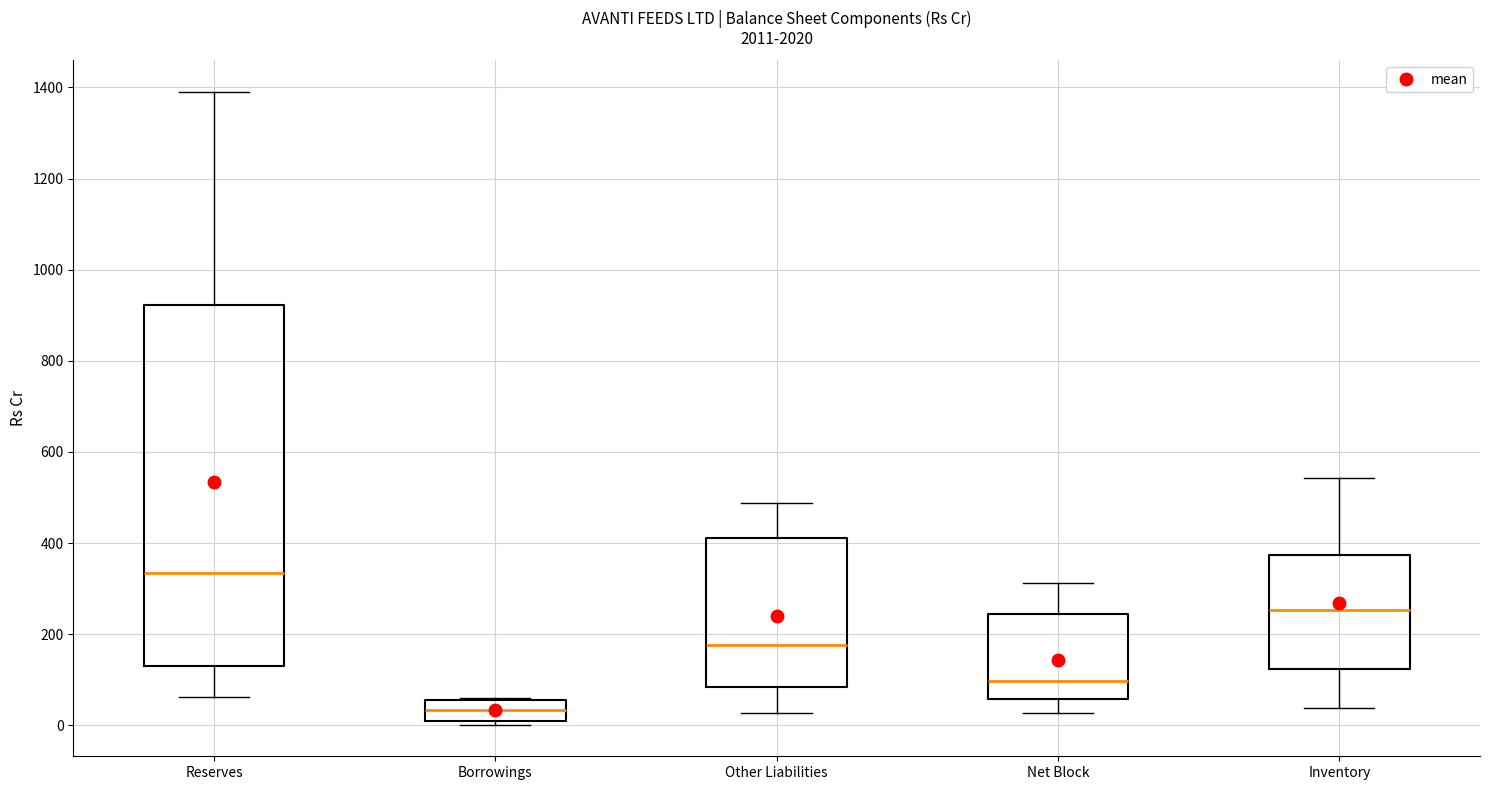

Reading left to right, read every box against the y-axis: the position of its median line, the range the box covers, and the ends of its whiskers. The values are not printed on the chart, so give them approximately, as read against the axis.

Reserves: median 340, box 120 to 920, whiskers 60 to 1400
Borrowings: median 40, box 0 to 60, whiskers 0 (just below the box's lower edge) to 60
Other Liabilities: median 180, box 80 to 420, whiskers 20 to 480
Net Block: median 100, box 60 to 240, whiskers 20 to 320
Inventory: median 260, box 120 to 380, whiskers 40 to 540